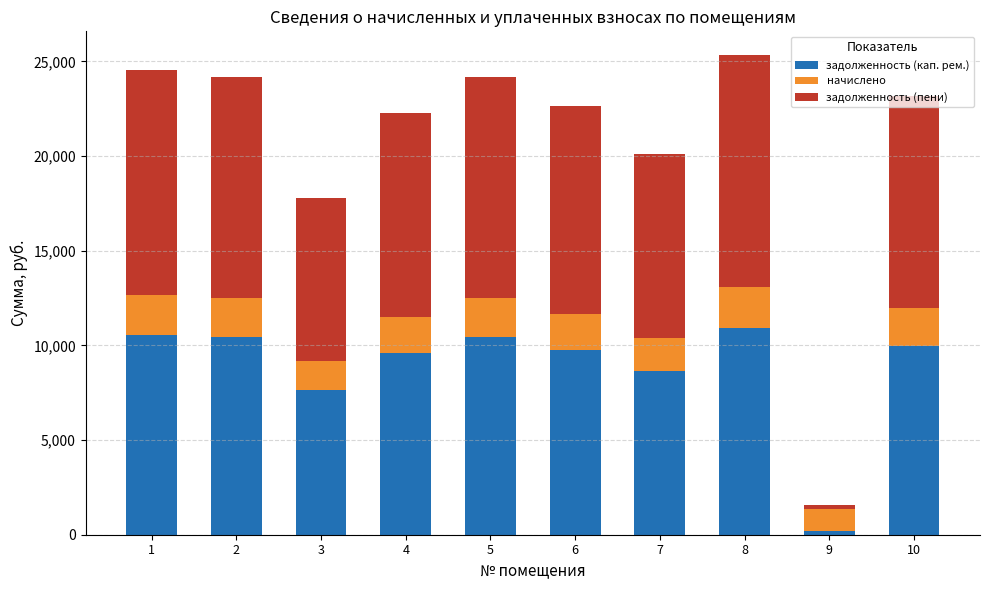

What is the difference between the maximum and minimum values in the задолженность (кап. рем.) series?

10716.5